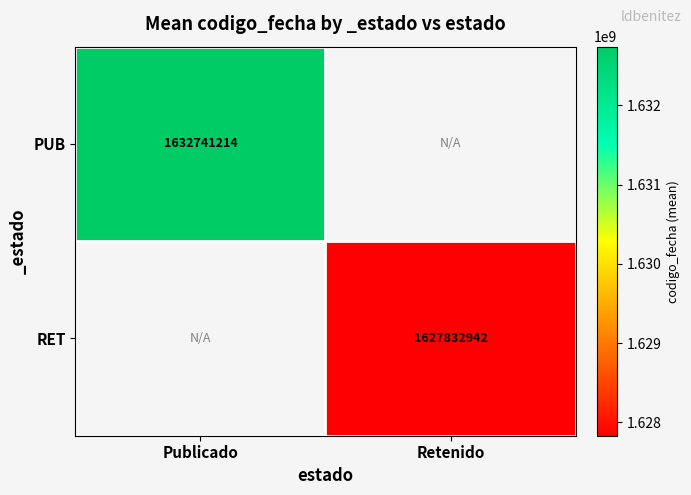

True or false: RET has a value of 2289110126.1 at Retenido.

False